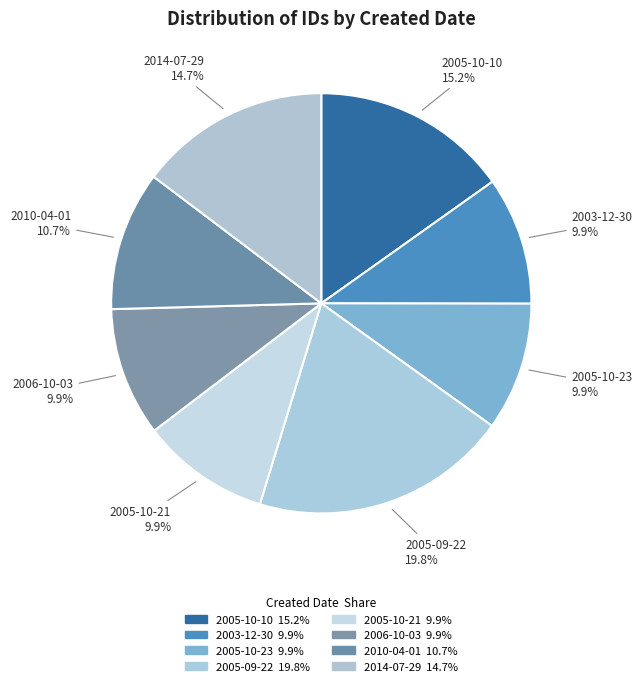

Is there a majority slice in this chart?

No